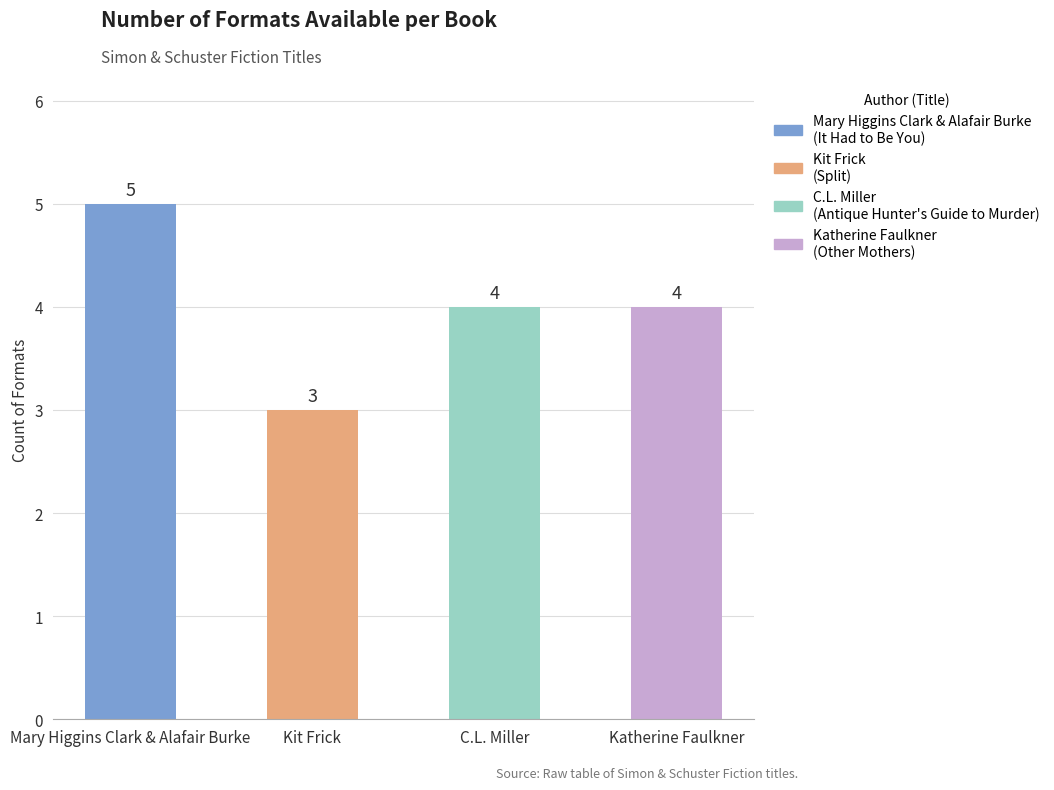

True or false: the data shows 8 at Mary Higgins Clark & Alafair Burke.

False